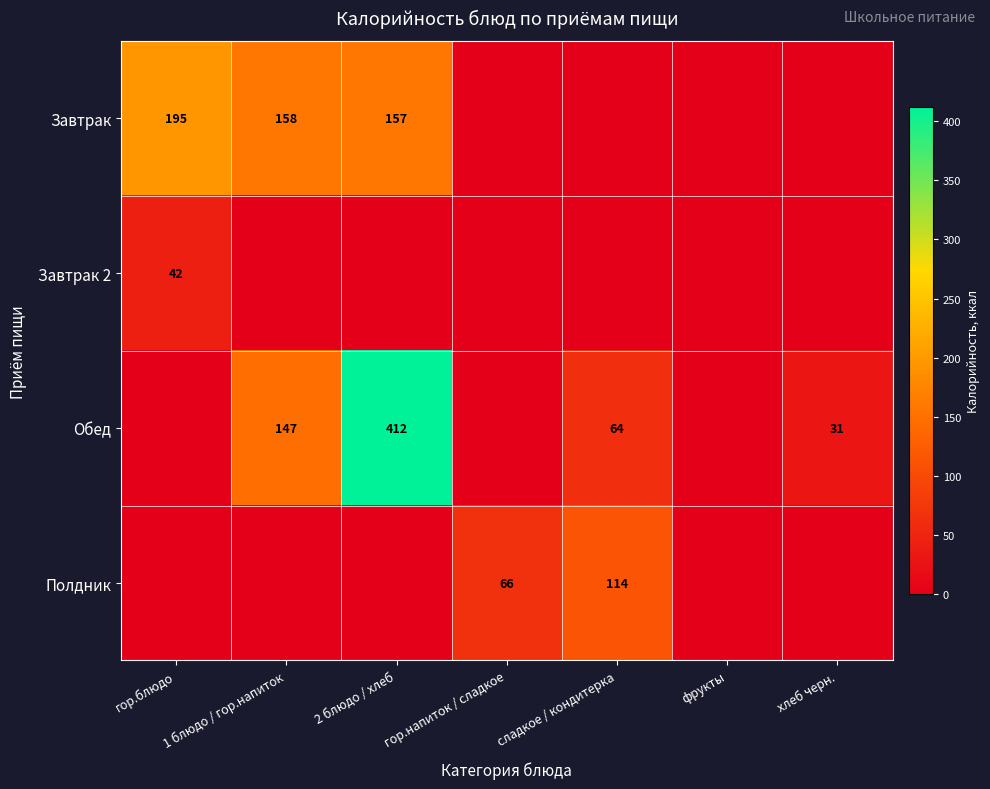

What is the difference between the Обед values at 2 блюдо / хлеб and 1 блюдо / гор.напиток?

265